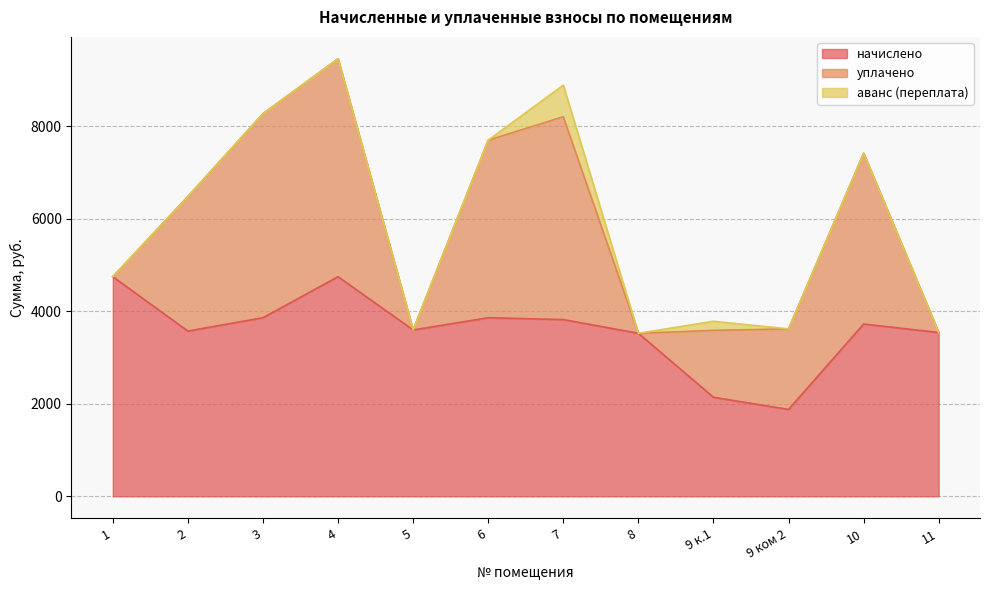

Which category has the highest value in the начислено series?

1